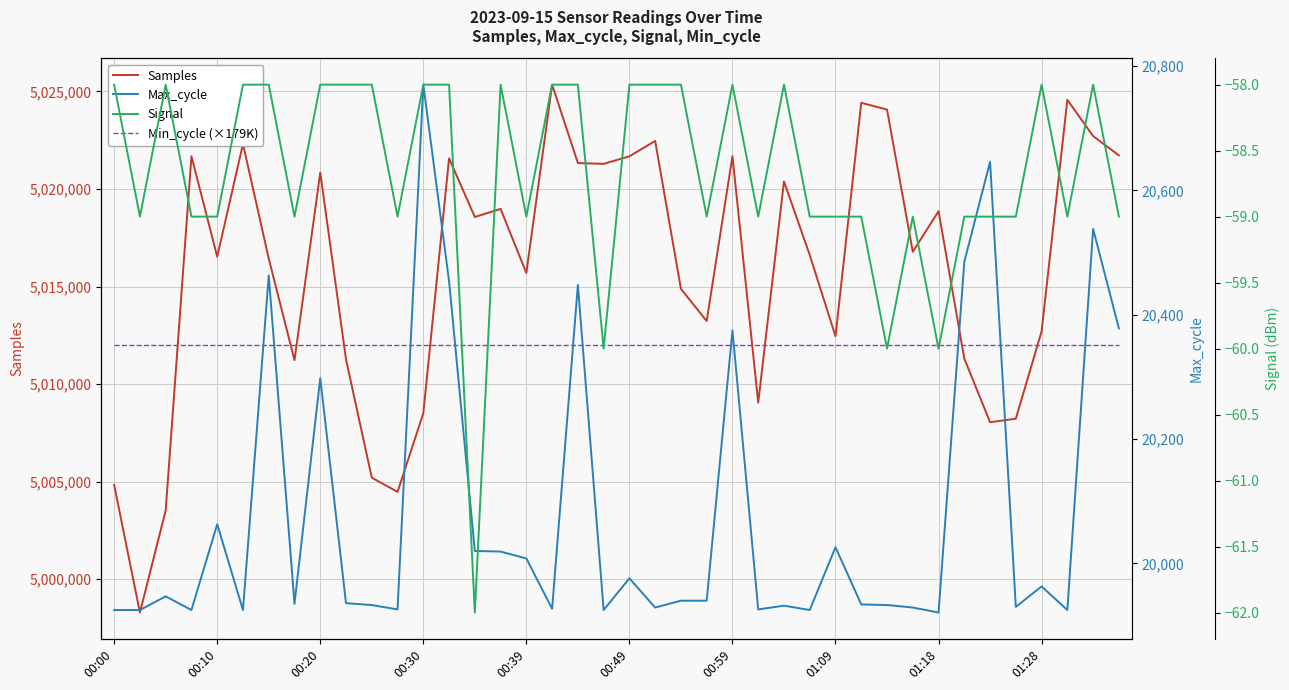

True or false: Samples and Max_cycle cross at least once.

False